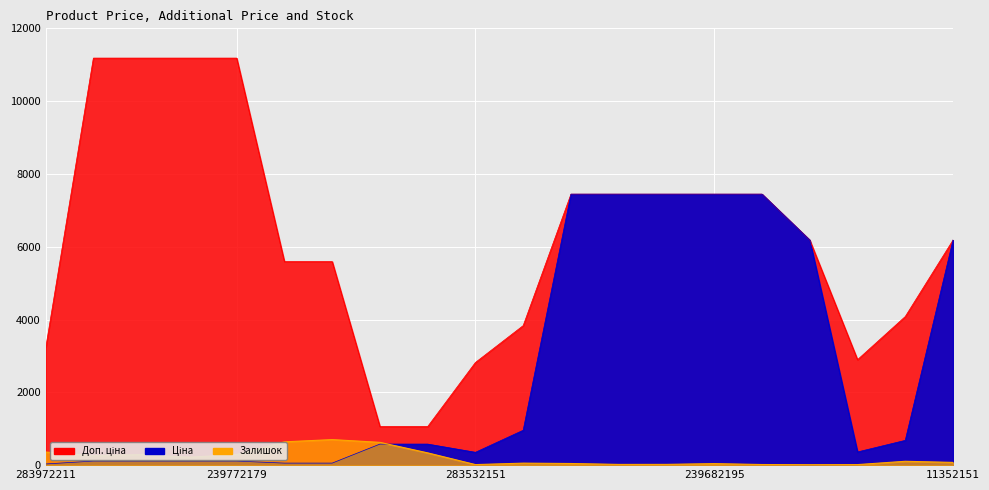

What is the difference between the Доп. ціна values at 11352151 and 284392211?

1262.0